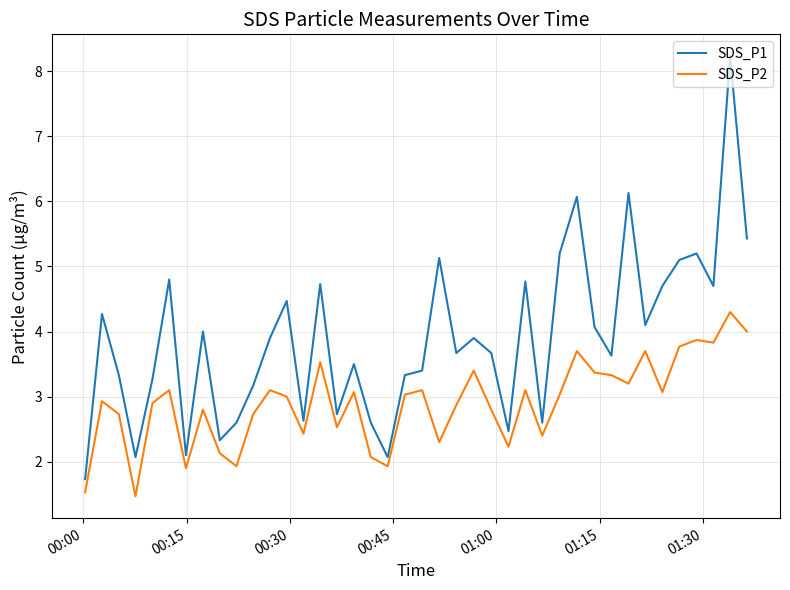

What is the difference between the maximum and minimum values in the SDS_P2 series?

2.8